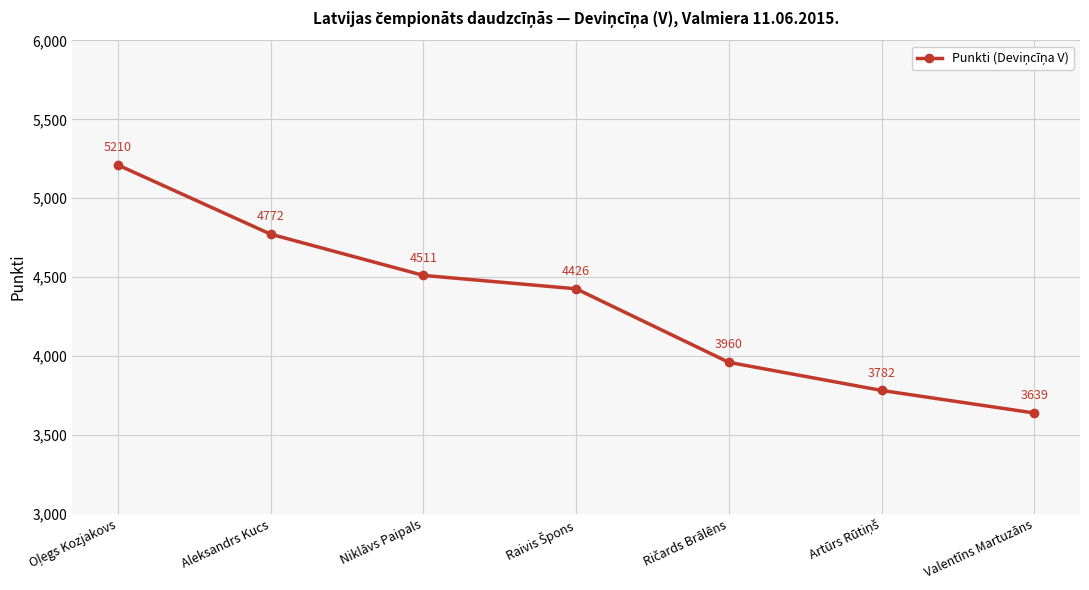

How many lines are shown in the chart?

1